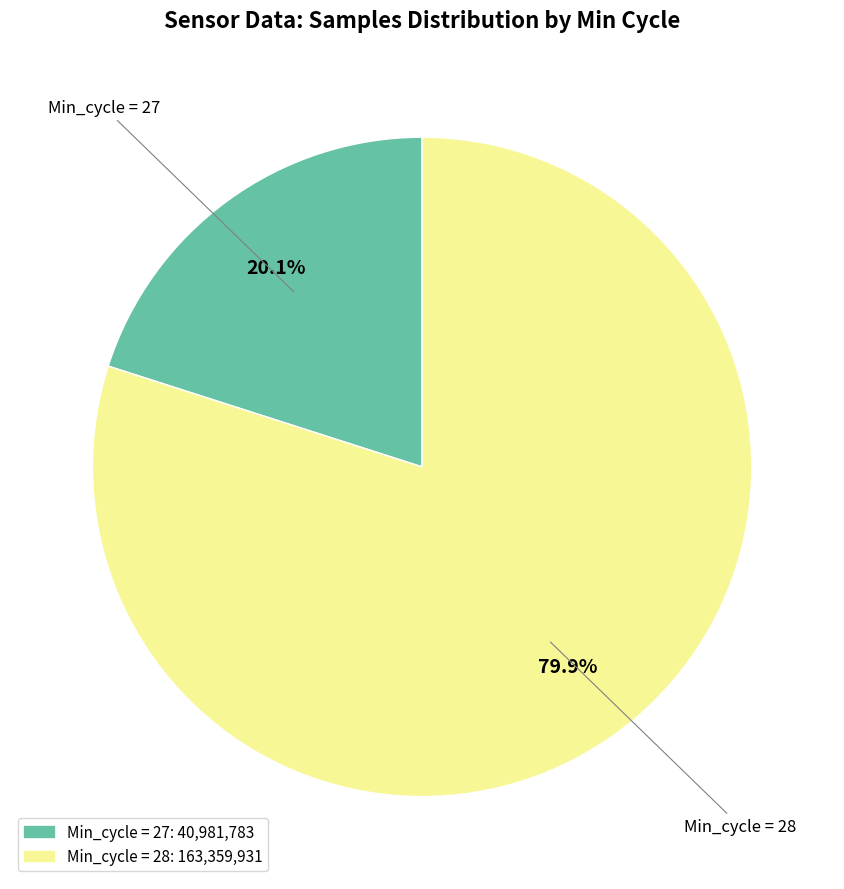

Is there any slice that represents more than half of the pie?

Yes